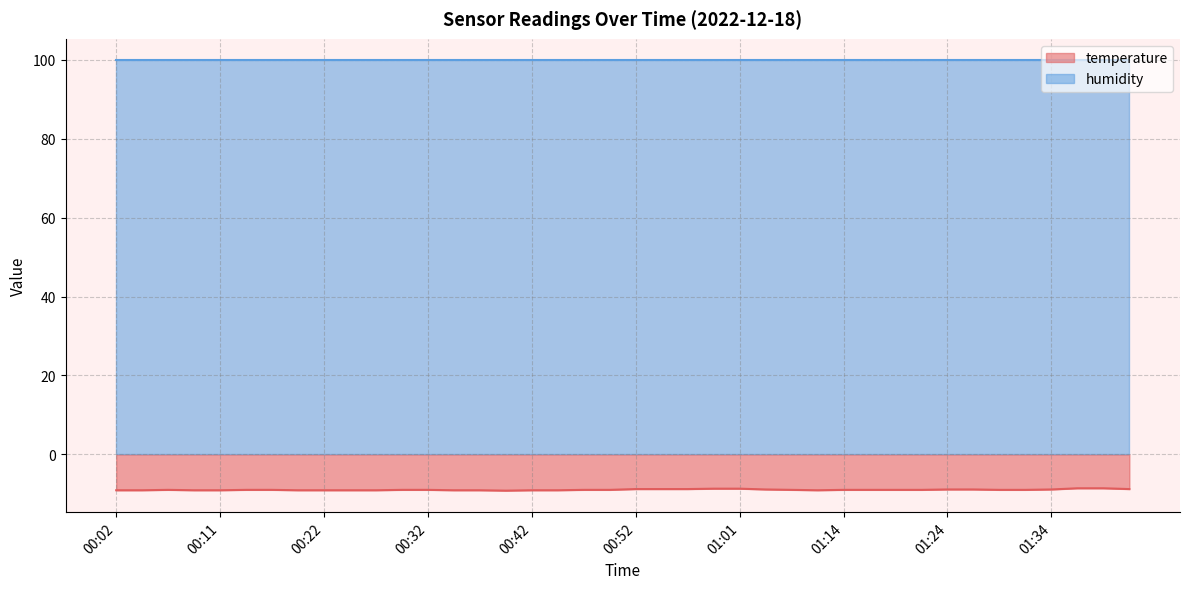

Rank the categories by value from highest to lowest.

01:37, 01:39, 00:59, 01:01, 00:52, 00:54, 00:56, 01:41, 01:04, 01:24, 01:27, 01:34, 00:06, 00:14, 00:17, 00:29, 00:32, 00:47, 00:49, 01:06, 01:14, 01:16, 01:19, 01:22, 01:29, 01:32, 00:02, 00:04, 00:09, 00:11, 00:20, 00:22, 00:25, 00:27, 00:34, 00:37, 00:42, 00:44, 01:09, 00:39